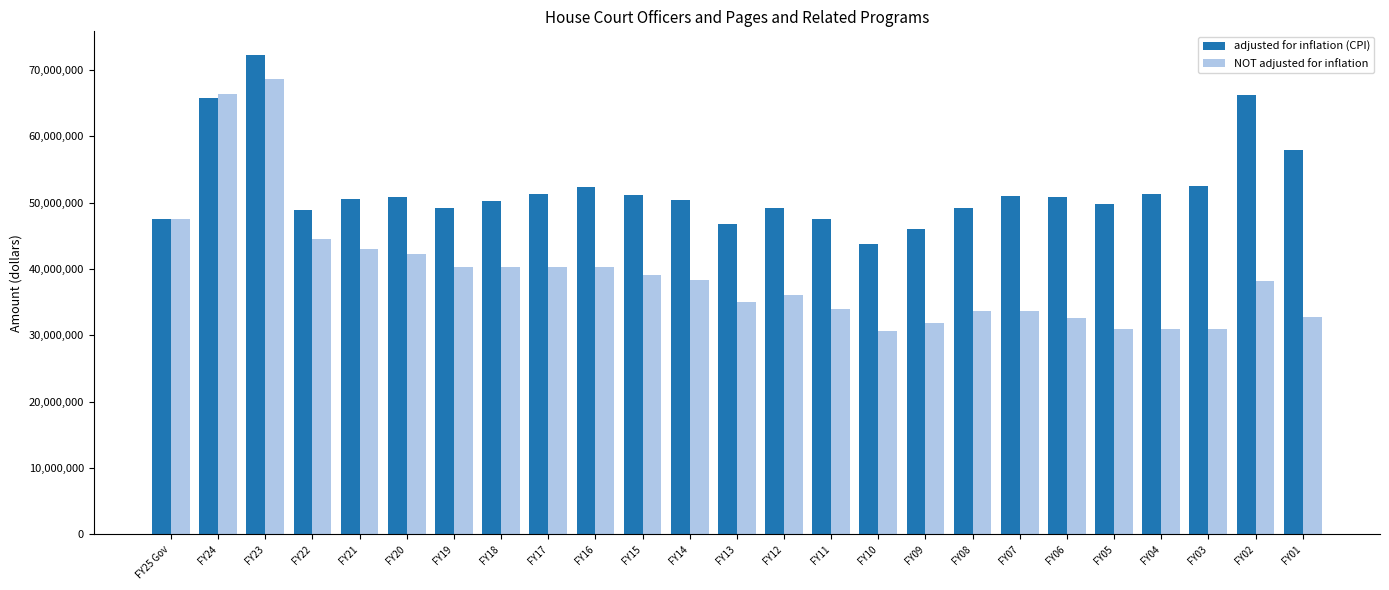

What is the difference between the highest and lowest values at FY06?

18144111